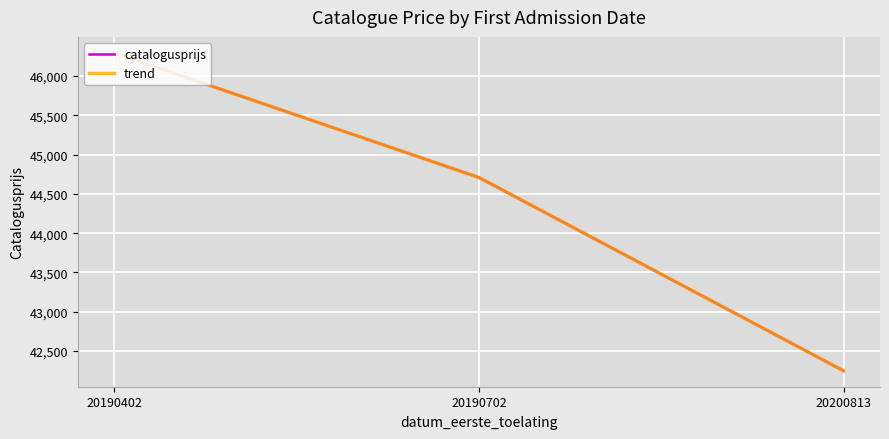

Which series changed the most between 20190702 and 20200813?

catalogusprijs